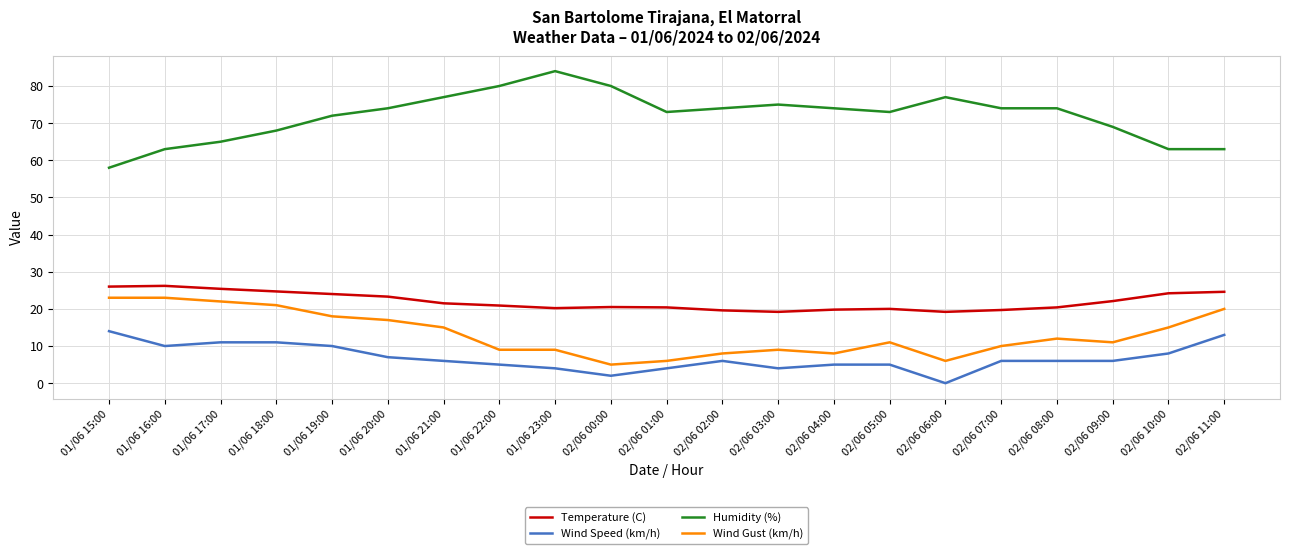

Which series has the largest total across all categories?

Humidity (%)